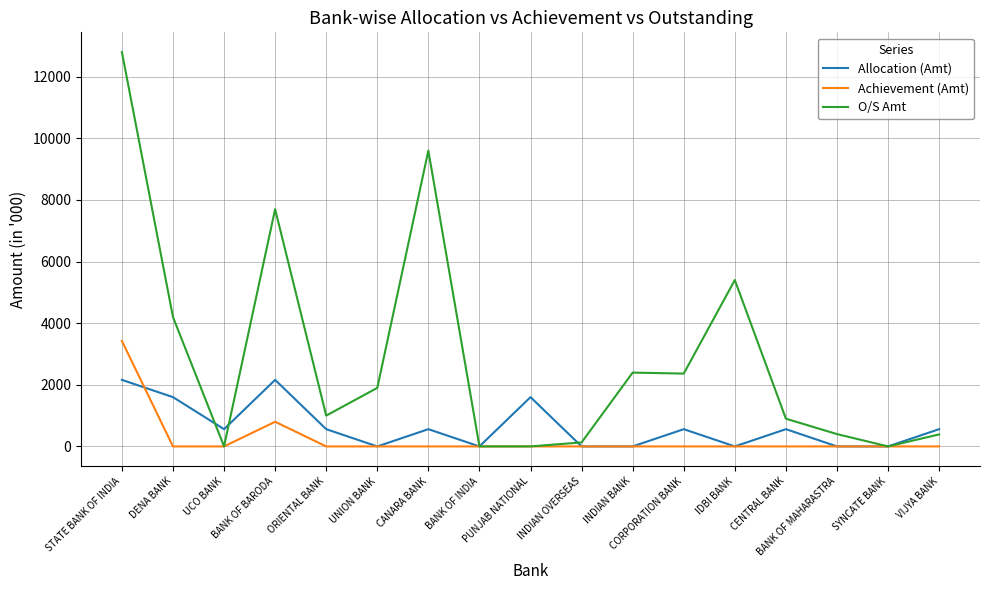

True or false: Achievement (Amt) and Allocation (Amt) cross at least once.

True